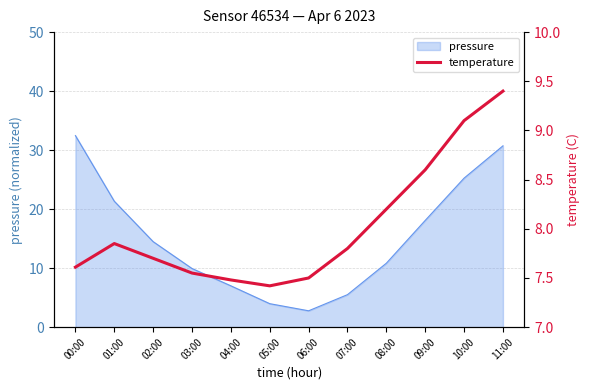

At which label does pressure reach its peak?

00:00